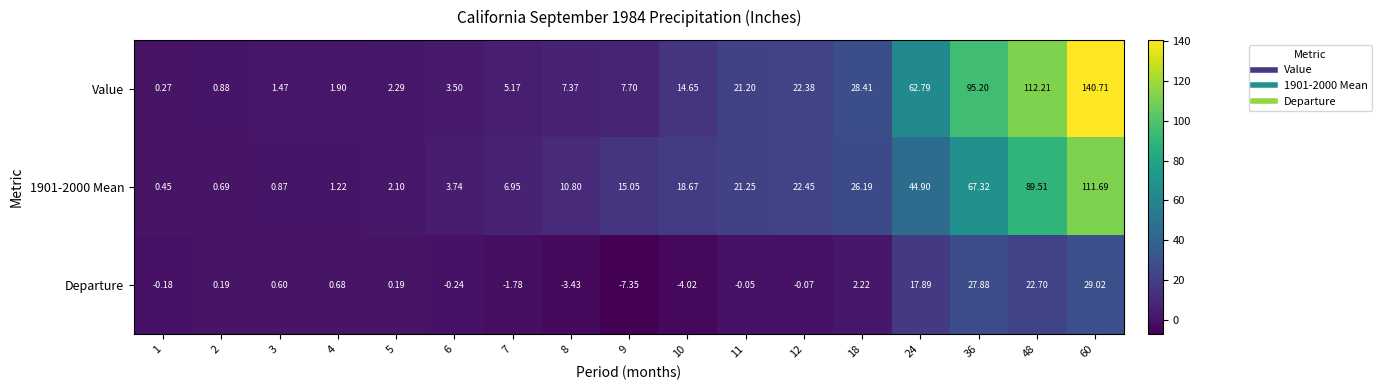

How many positive values does the Departure series have?

9